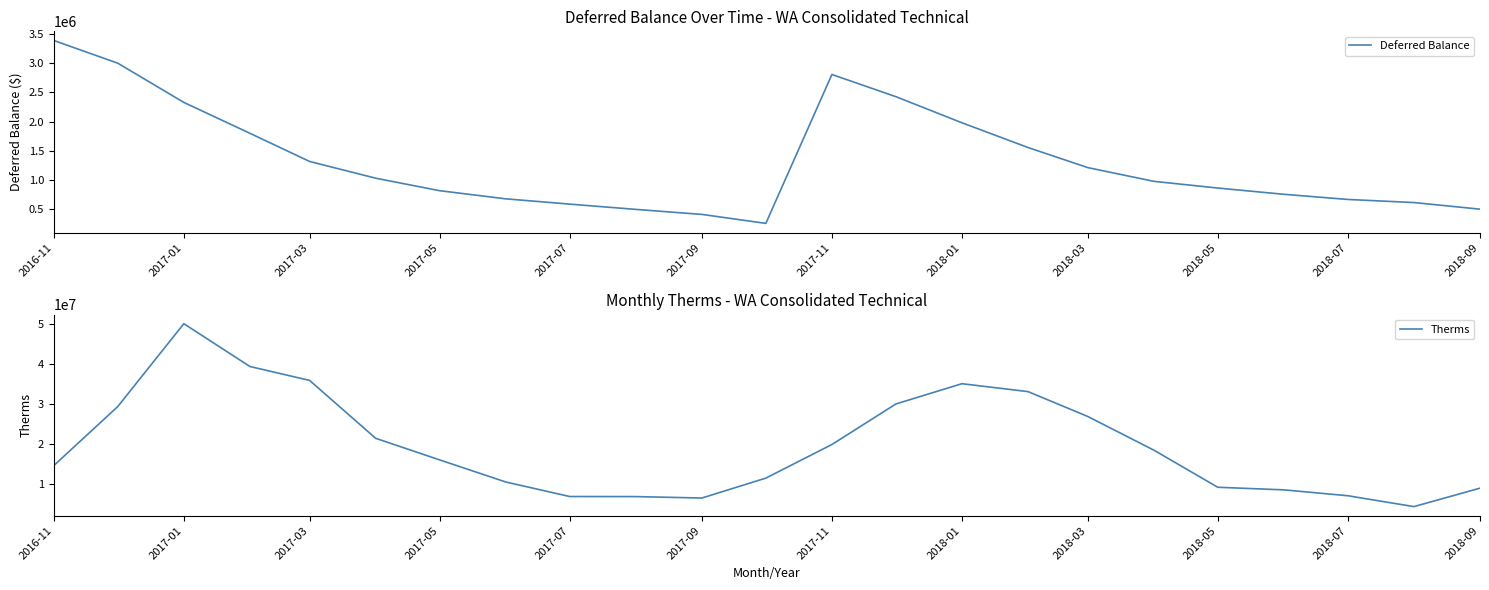

The value of Deferred Balance at 2018-05 is 1277737.6. True or false?

False